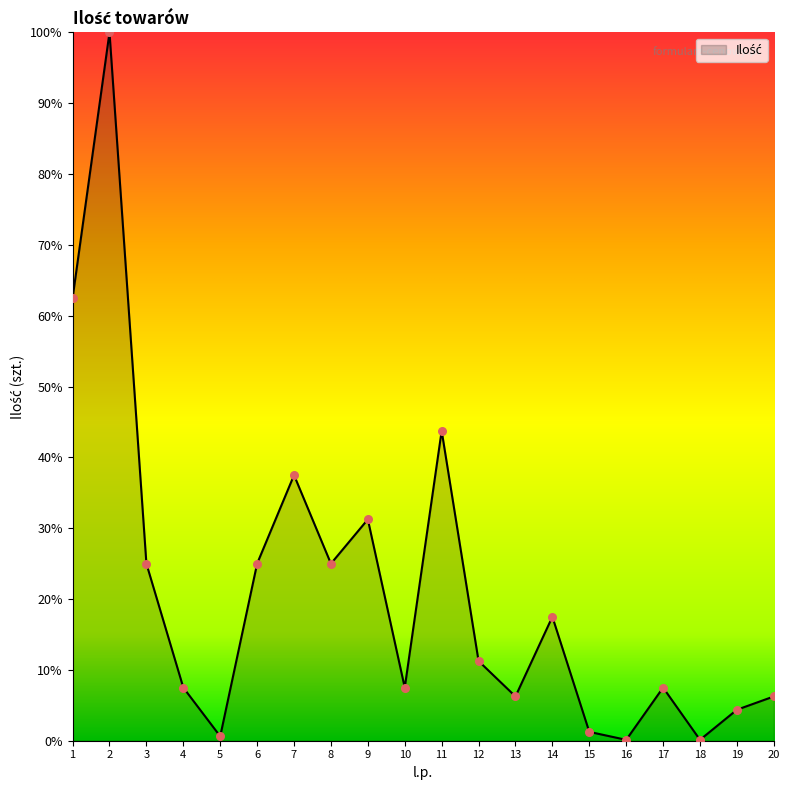

What is the ratio of the value at 7 to the value at 13?

6.0